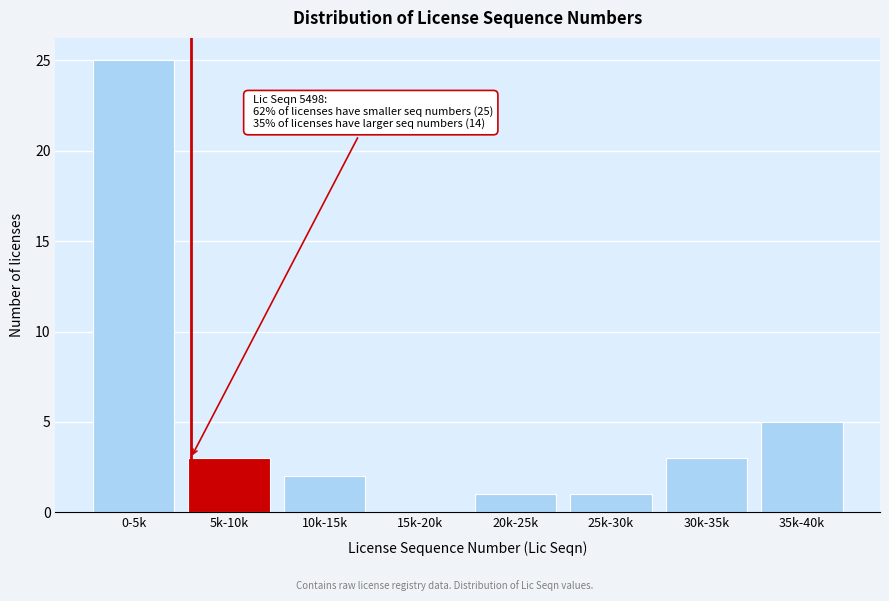

Reading left to right, what are all the values shown in this chart?

0-5k=25	5k-10k=3	10k-15k=2	15k-20k=0	20k-25k=1	25k-30k=1	30k-35k=3	35k-40k=5